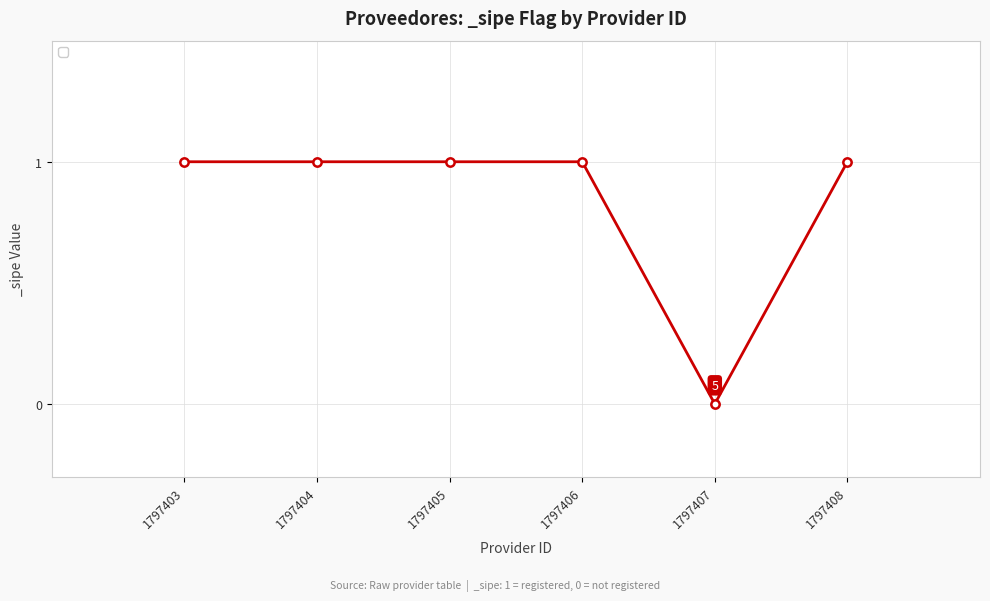

What is the ratio of the value at 1797405 to the value at 1797408?

1.0